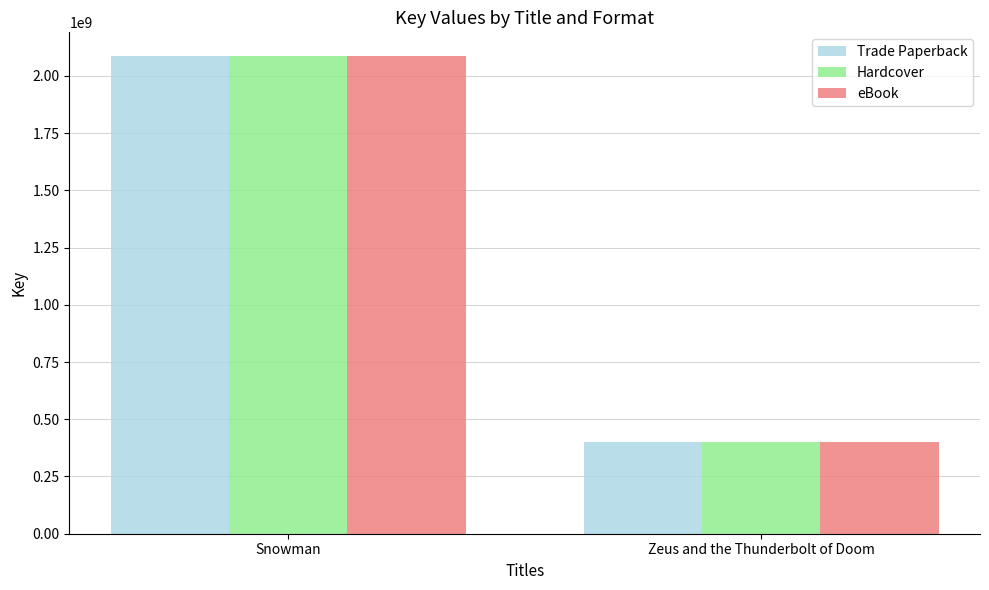

What is the label of the 1st bar from the left?

Snowman